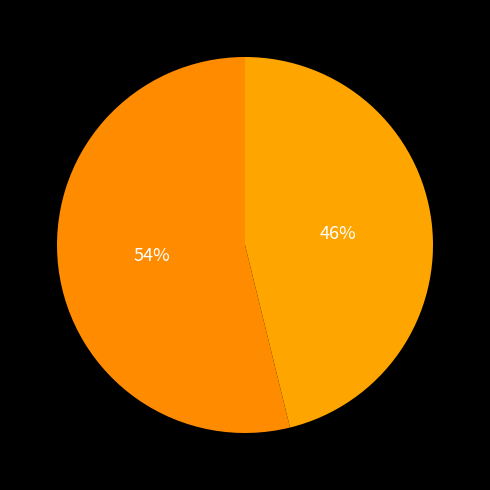

To the nearest percent, what is the difference between the largest and smallest slice percentages?

8%